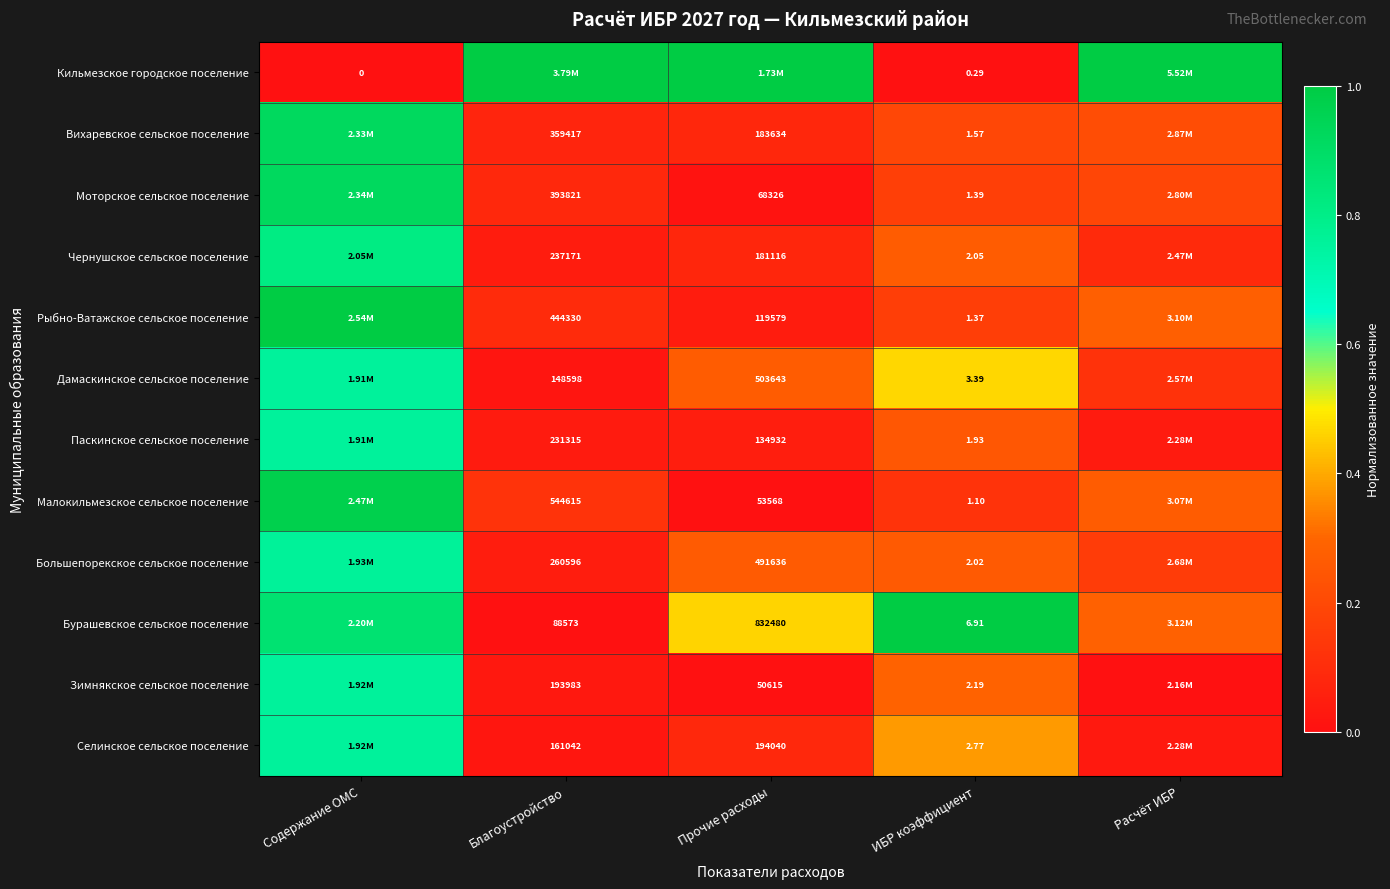

Is the value of Малокильмезское сельское поселение at ИБР коэффициент greater than the value of Кильмезское городское поселение at ИБР коэффициент?

Yes